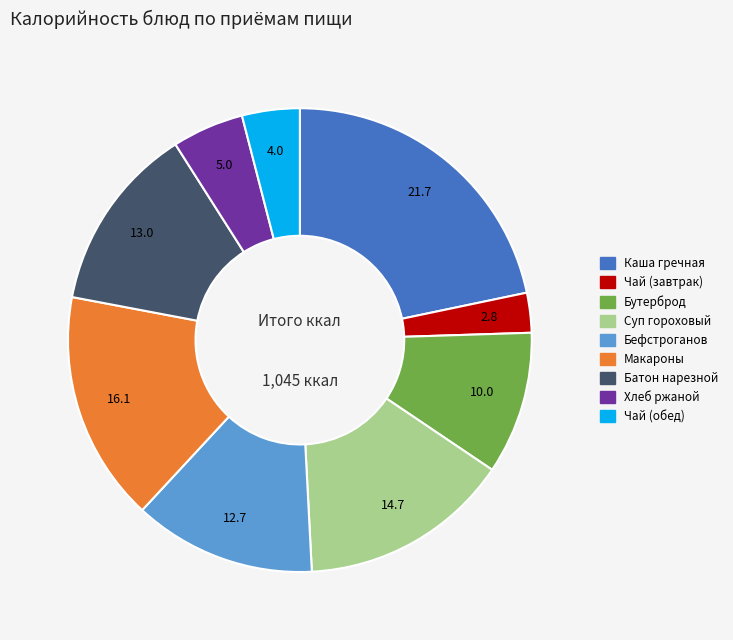

Is there any slice that represents more than half of the pie?

No